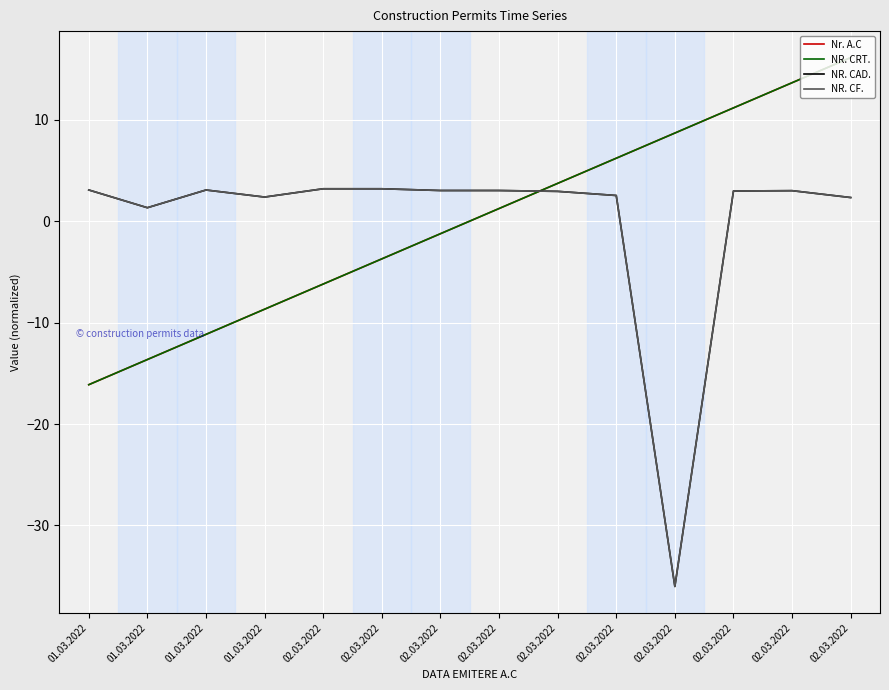

Is it true that NR. CRT. equals -3.2 at 01.03.2022?

False